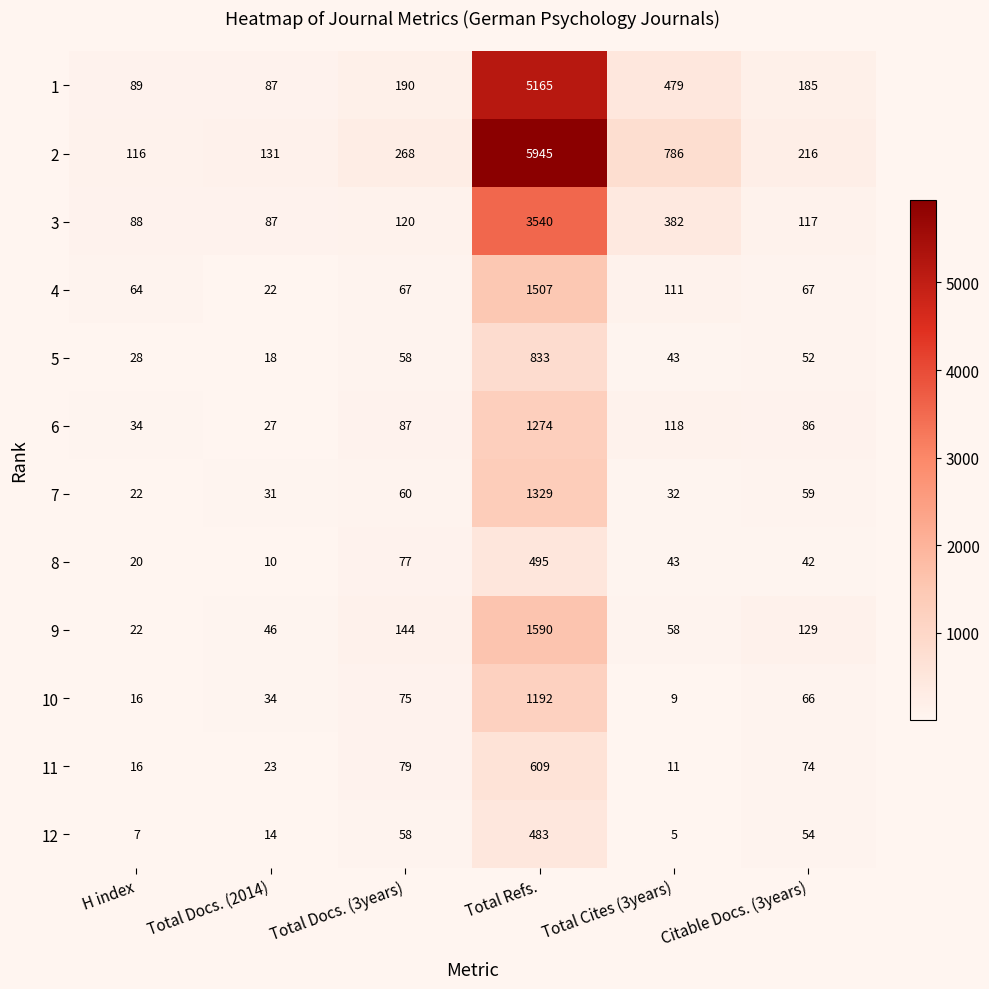

What is the sum of all 2 values?

7462